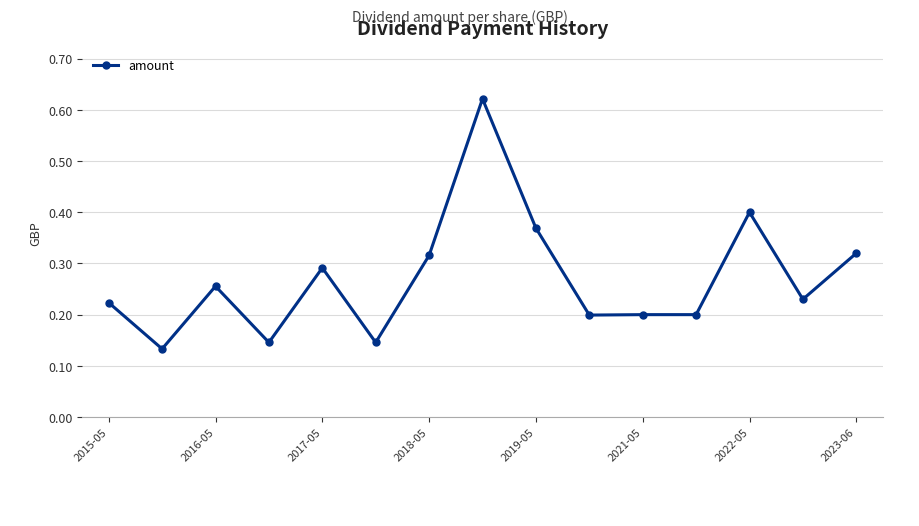

What is the difference between the maximum and second lowest values?

0.5